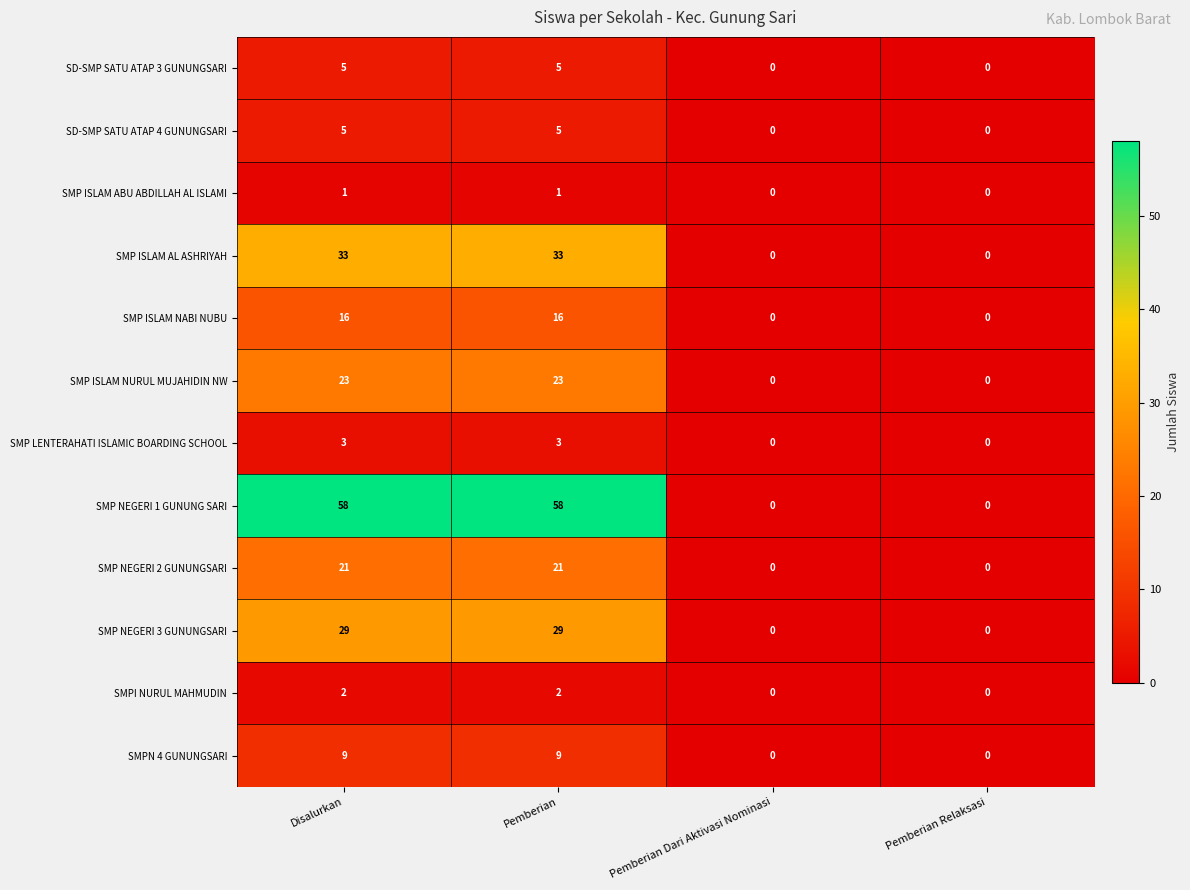

Count the number of data series in this chart.

12